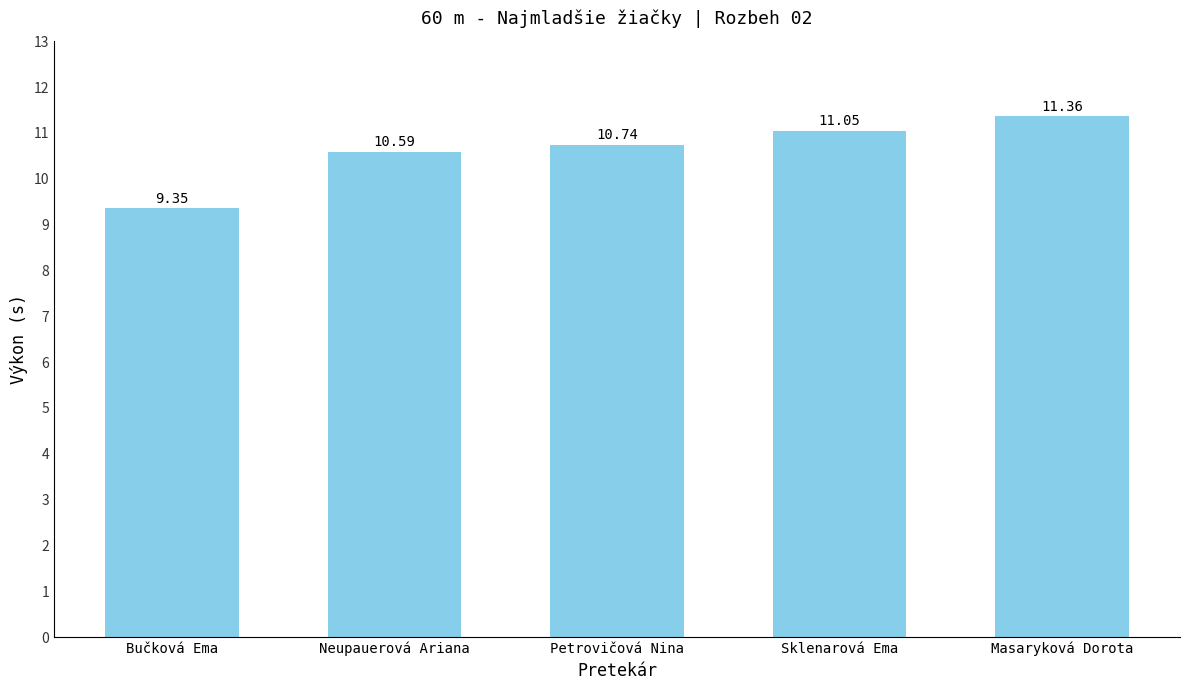

List the labels in order of value, smallest first.

Bučková Ema, Neupauerová Ariana, Petrovičová Nina, Sklenarová Ema, Masaryková Dorota